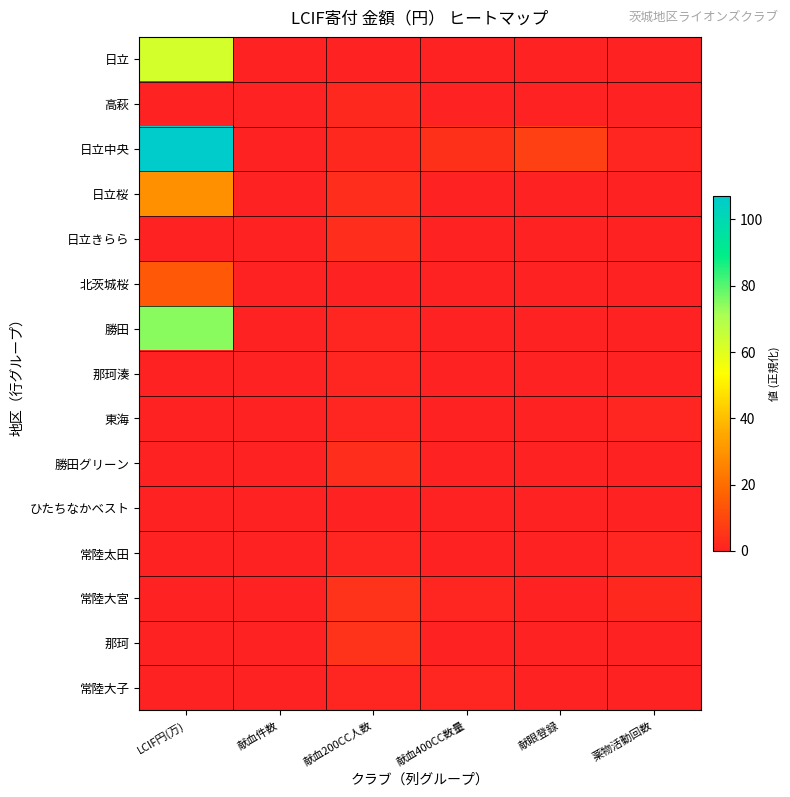

Rank the series at 献血件数 from lowest to highest value.

日立, 高萩, 日立中央, 日立桜, 日立きらら, 北茨城桜, 勝田, 那珂湊, 東海, 勝田グリーン, ひたちなかベスト, 常陸太田, 常陸大宮, 那珂, 常陸大子